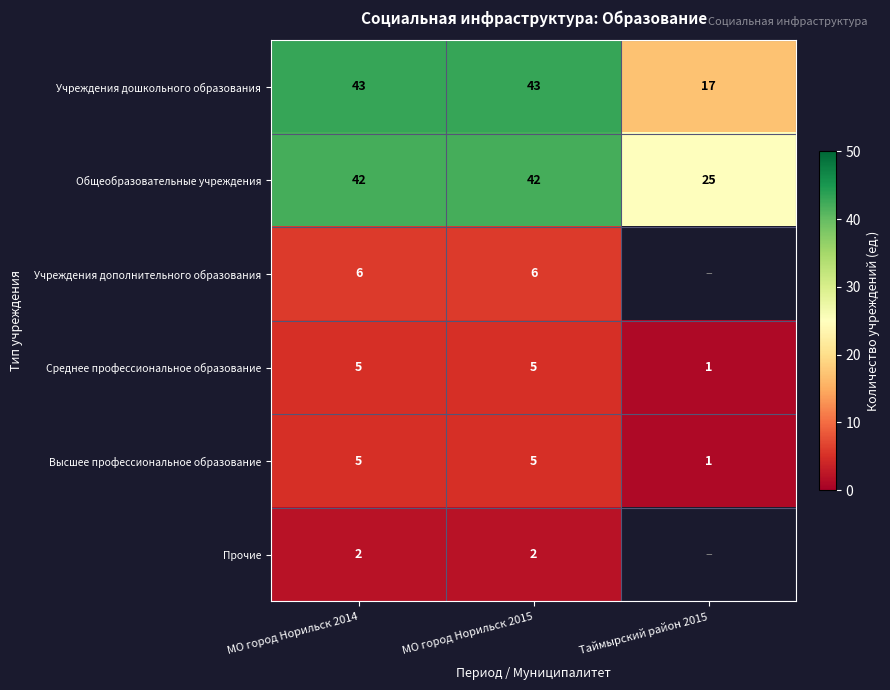

What is the smallest value displayed?

1.0